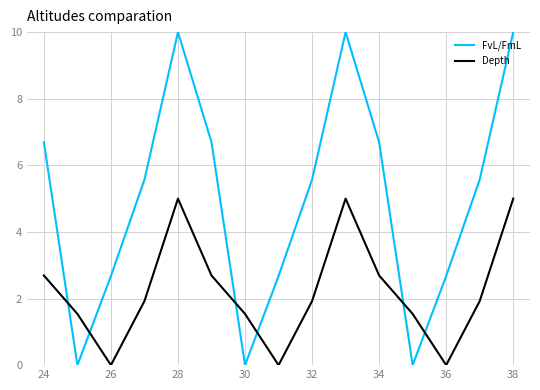

List the series in order of their peak value, lowest first.

Depth, FvL/FmL